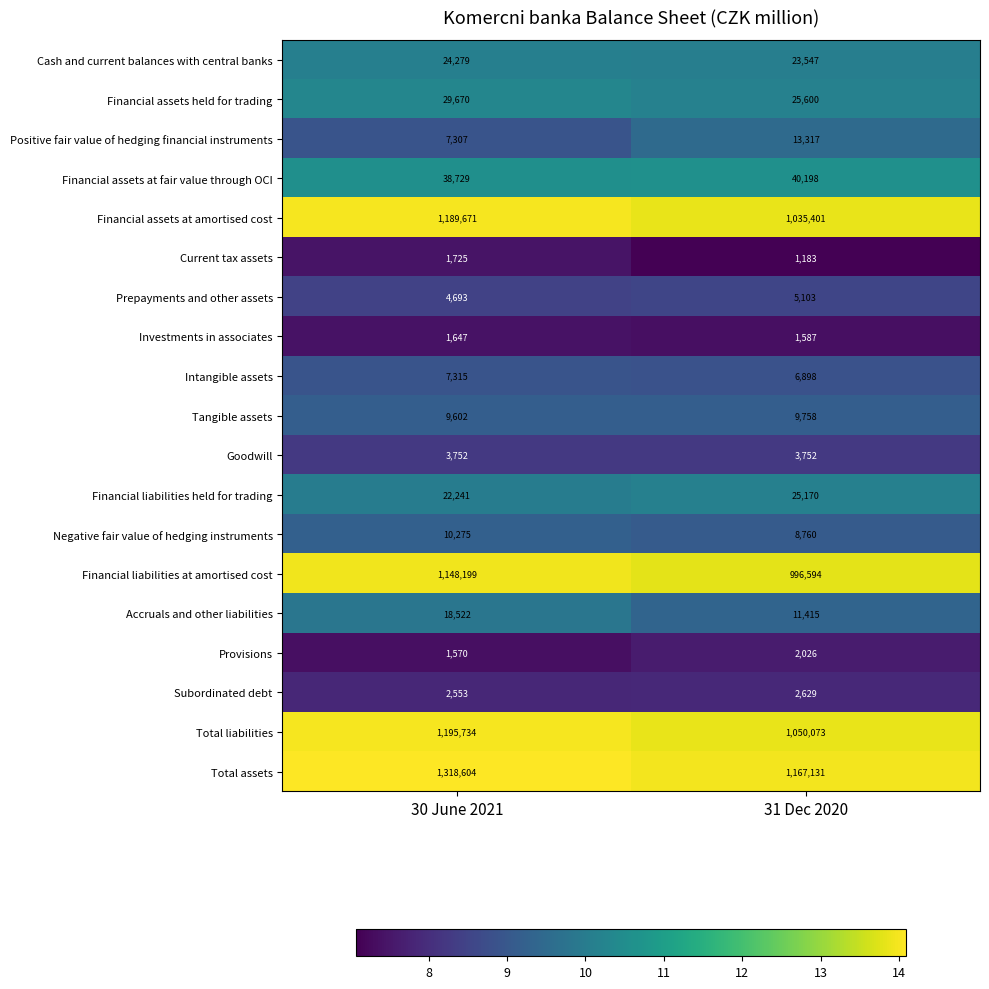

How many distinct data groups are displayed?

19